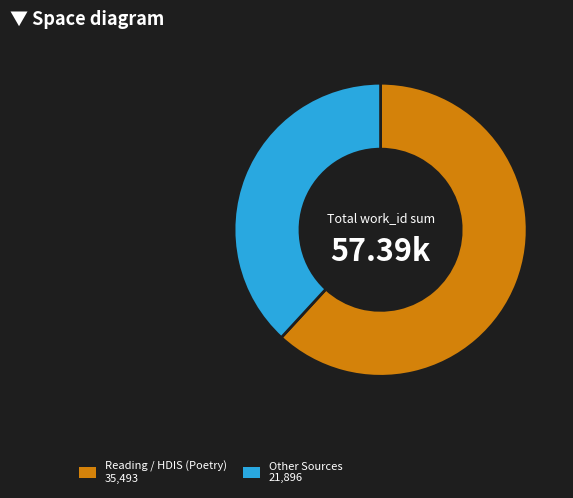

Is there a majority slice in this chart?

Yes